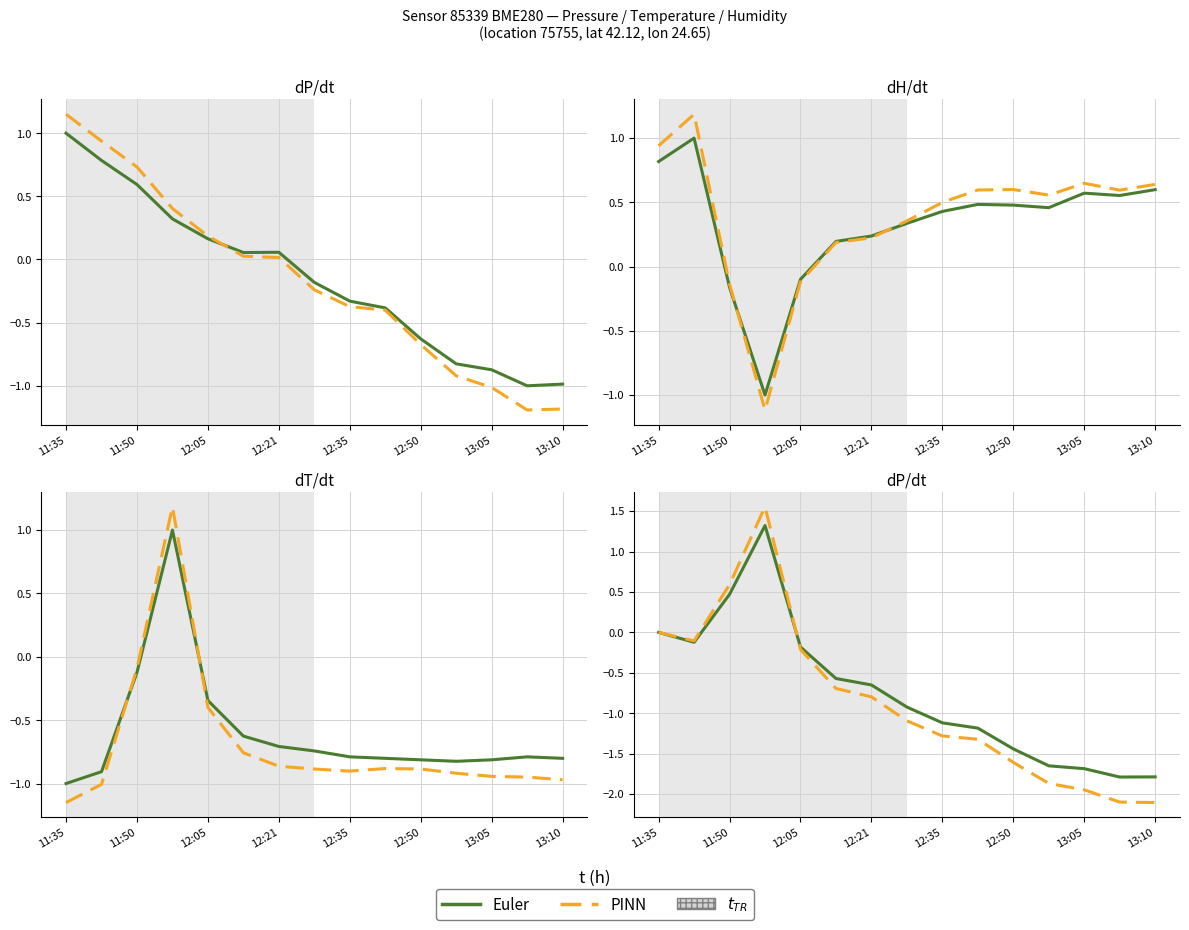

How many interior local valleys does the Euler series have?

2